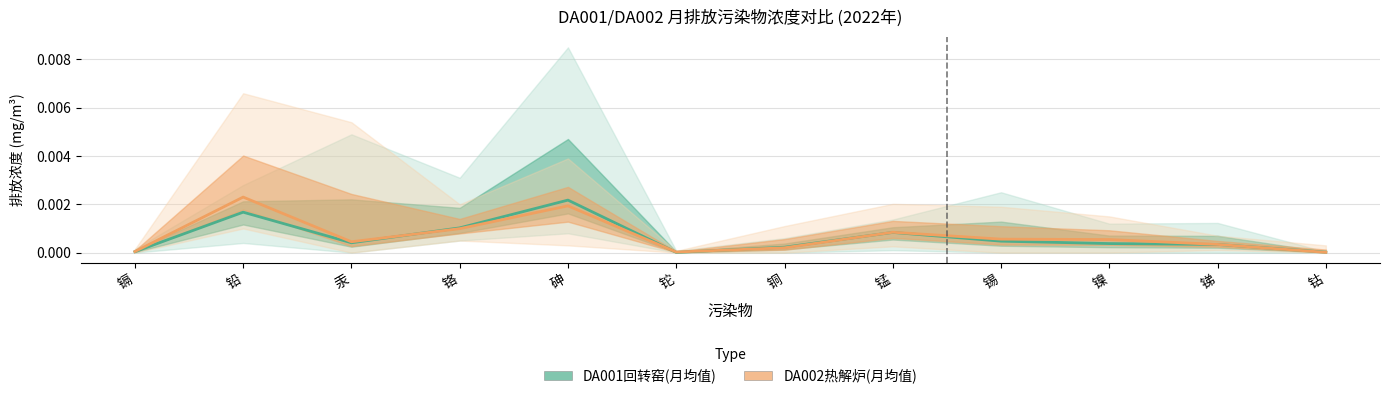

At which category is the sum across all series the highest?

砷